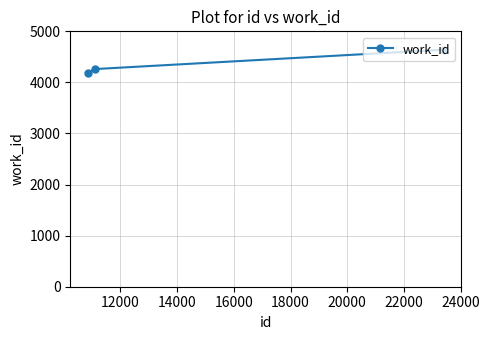

How many lines are shown in the chart?

1